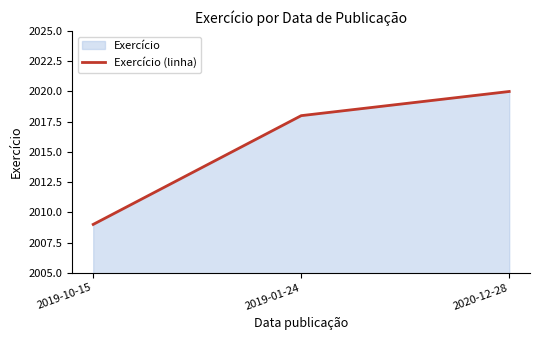

What is the ratio of the value at 2020-12-28 to the value at 2019-10-15?

1.0